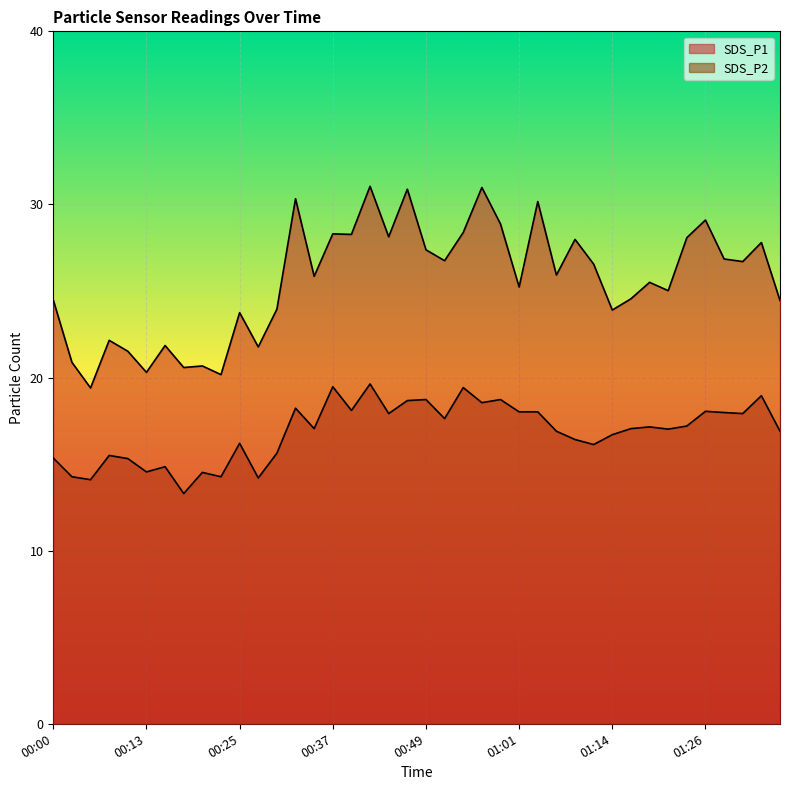

How many data points in SDS_P1 are less than 25?

16